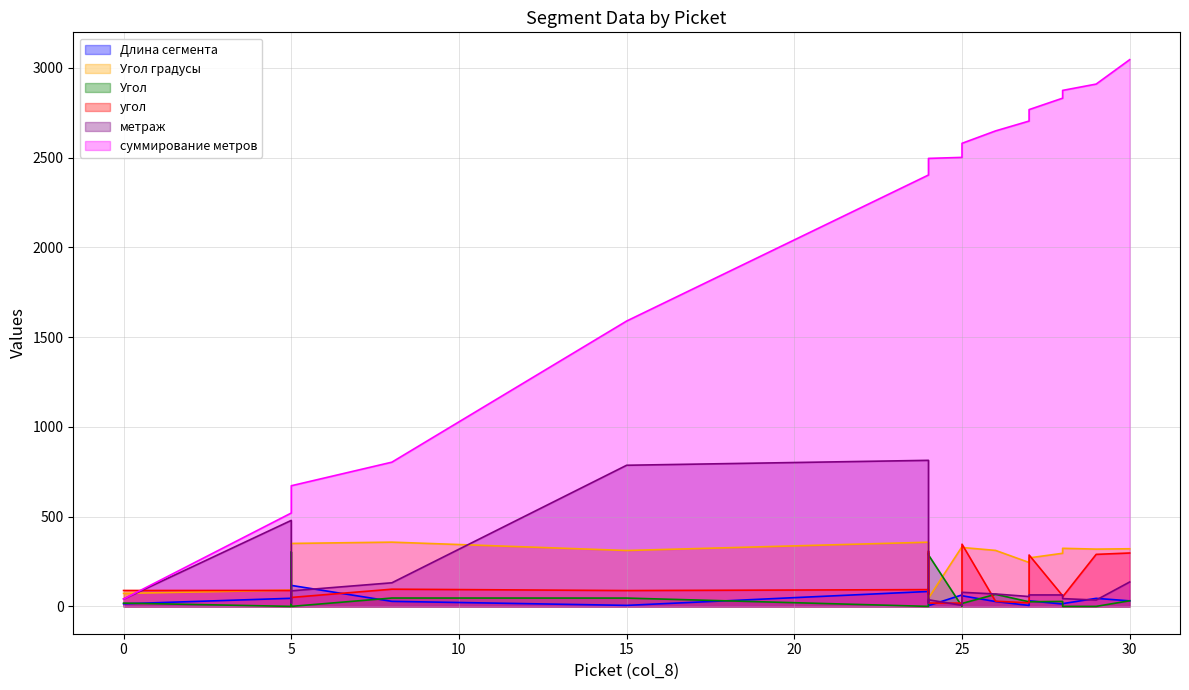

Reading left to right, what are all the values shown in this chart?

Длина сегмента: 14.4	45.1	59.4	81.9	116.9	28.0	5.6	83.1	43.3	9.7	4.3	64.0	59.3	27.0	5.2	31.2	13.1	15.3	44.7	30.8
Угол градусы: 72.3	90.6	90.8	47.0	350.7	357.8	311.3	357.6	355.4	343.3	45.9	332.6	328.2	311.8	244.6	270.1	295.9	323.5	319.1	321.0
Угол: 18.3	0.0	43.8	303.6	0.0	46.6	46.3	0.0	12.2	297.3	286.7	0.0	16.3	67.3	25.6	25.7	27.7	0.0	0.0	31.4
угол: 88.5	88.6	78.7	41.3	49.8	95.8	88.2	93.4	67.8	307.9	18.6	18.1	346.3	28.7	19.8	286.2	59.4	53.2	289.8	297.3
метраж: 41.1	479.0	46.4	19.0	86.5	131.4	786.1	813.5	35.6	19.9	36.9	5.7	78.4	69.1	54.9	63.8	63.7	43.3	35.2	136.0
суммирование метров: 41.1	520.1	566.4	585.4	671.9	803.4	1589.5	2403.0	2438.6	2458.5	2495.4	2501.1	2579.5	2648.6	2703.5	2767.3	2831.0	2874.3	2909.5	3045.4